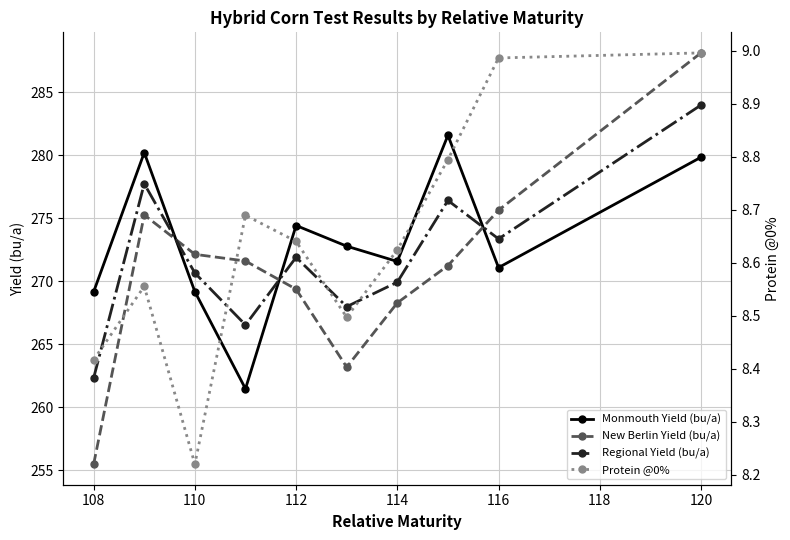

The Protein @0% series shows 5.3 at 110. True or false?

False